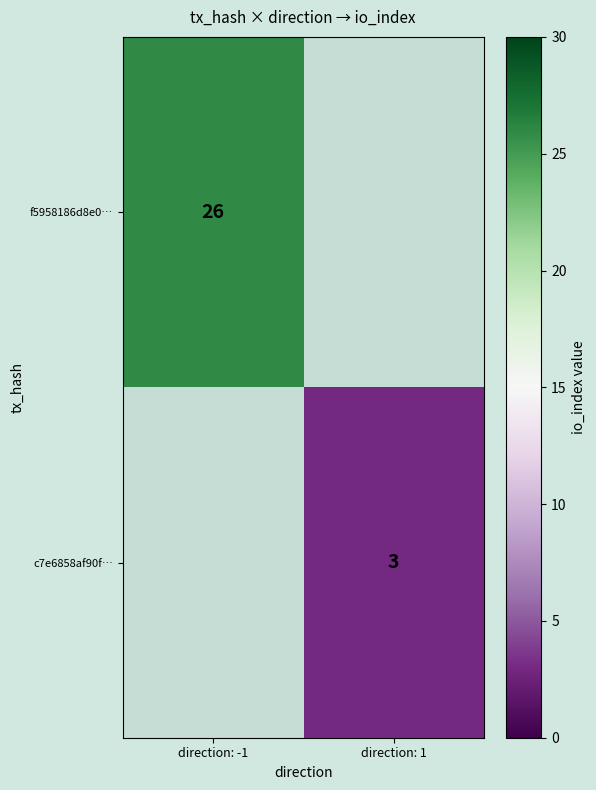

Is the value of f5958186d8e0… at direction: -1 greater than the value of c7e6858af90f… at direction: 1?

Yes